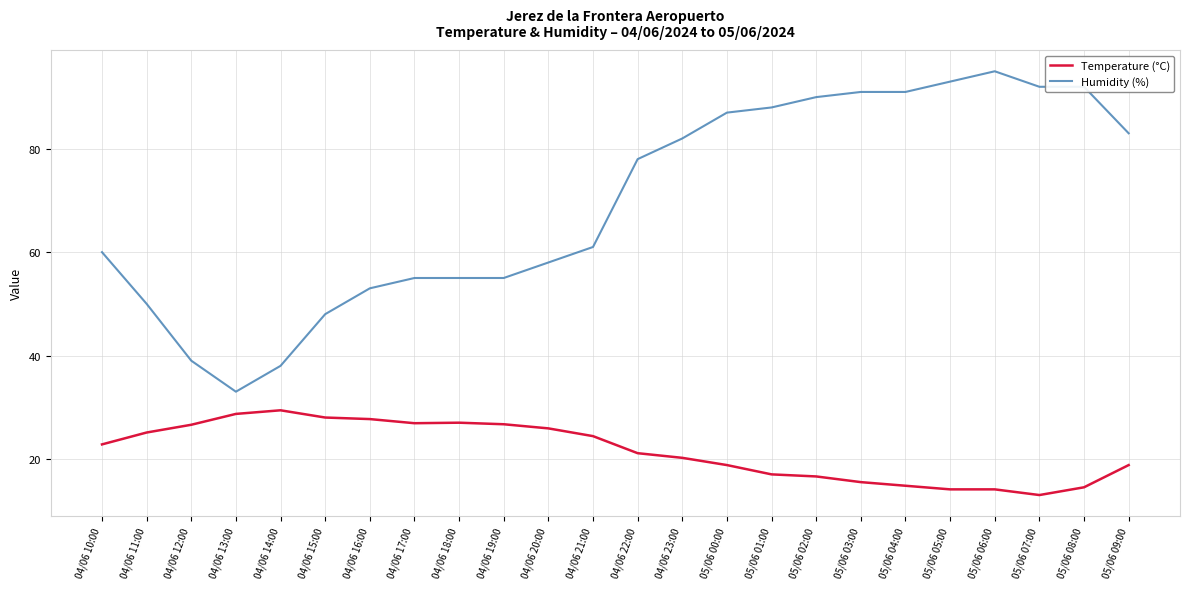

Which category has the highest value in the Humidity (%) series?

05/06 06:00